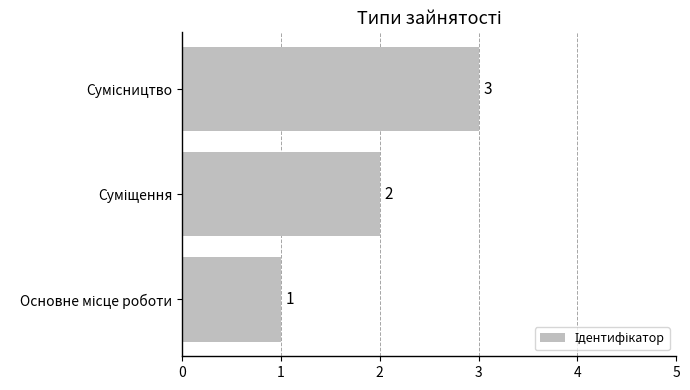

What is the greatest value displayed?

3